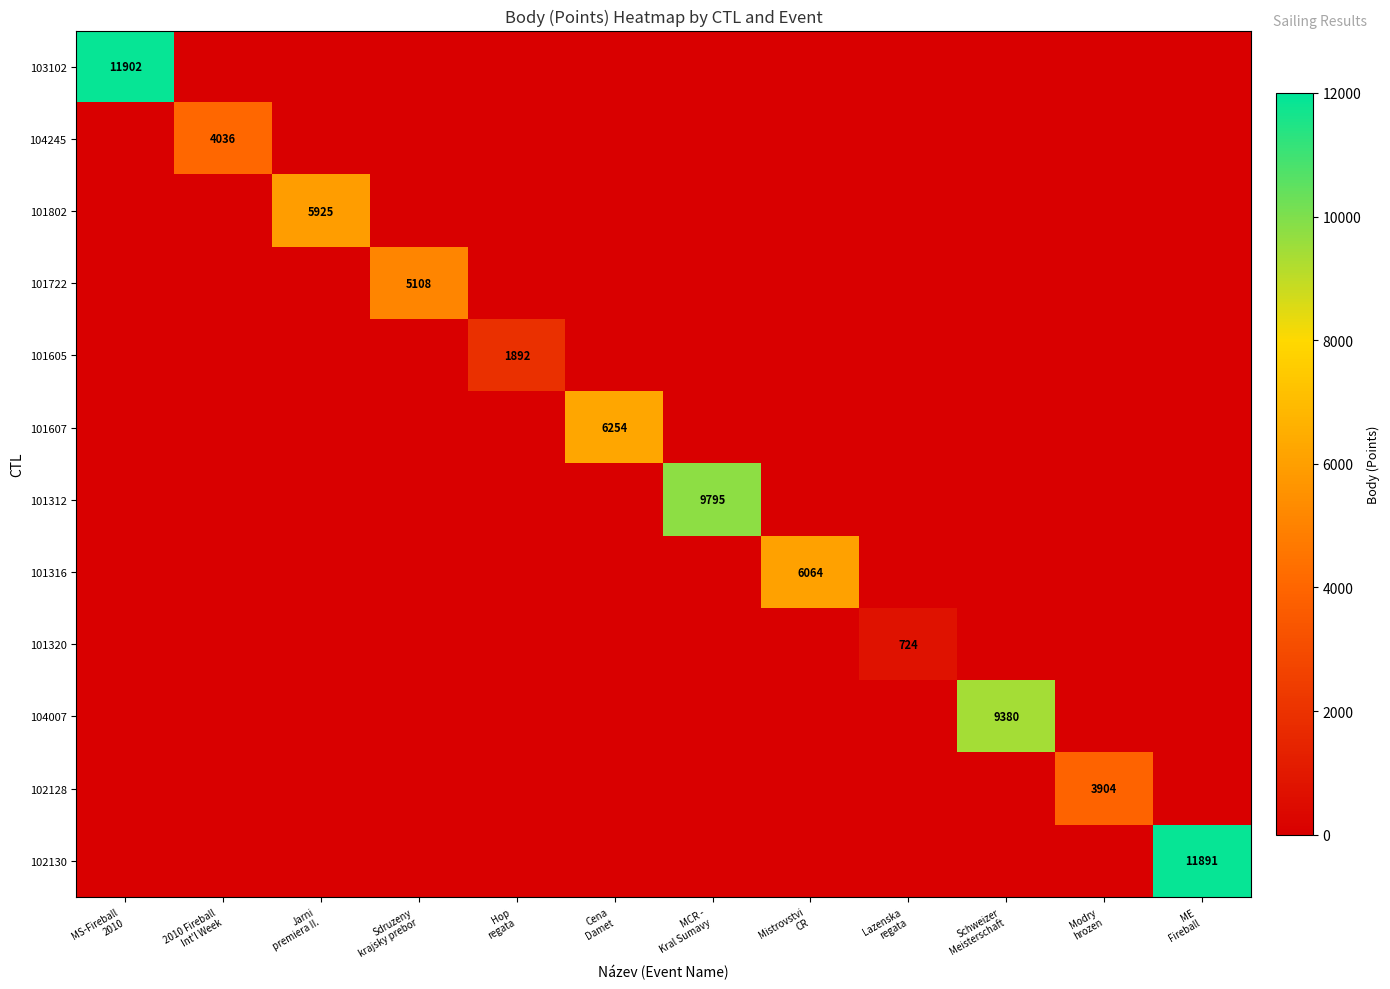

What is the minimum value shown in the chart?

724.0